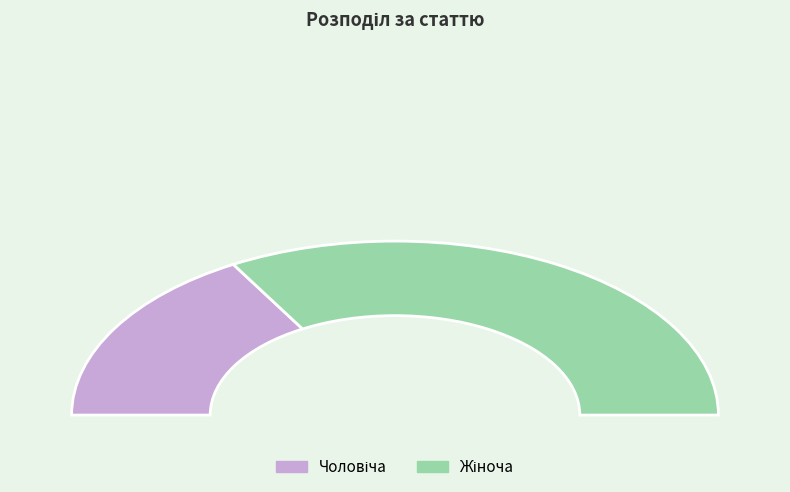

To the nearest percent, what is the average slice percentage?

50%